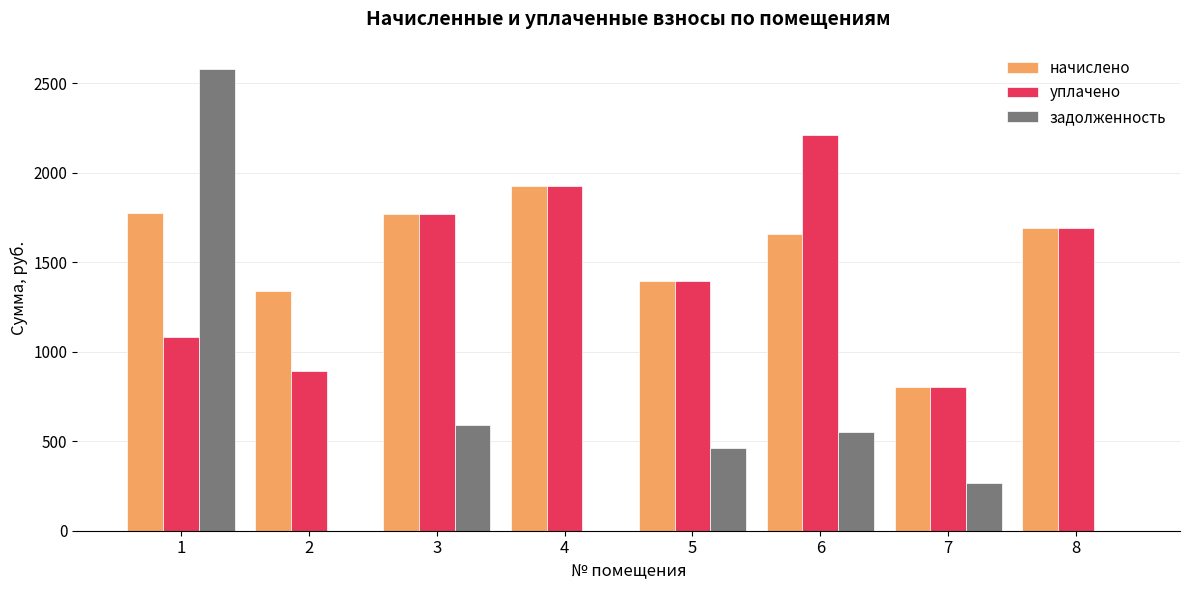

The value of задолженность at 1 is 3891.9. True or false?

False